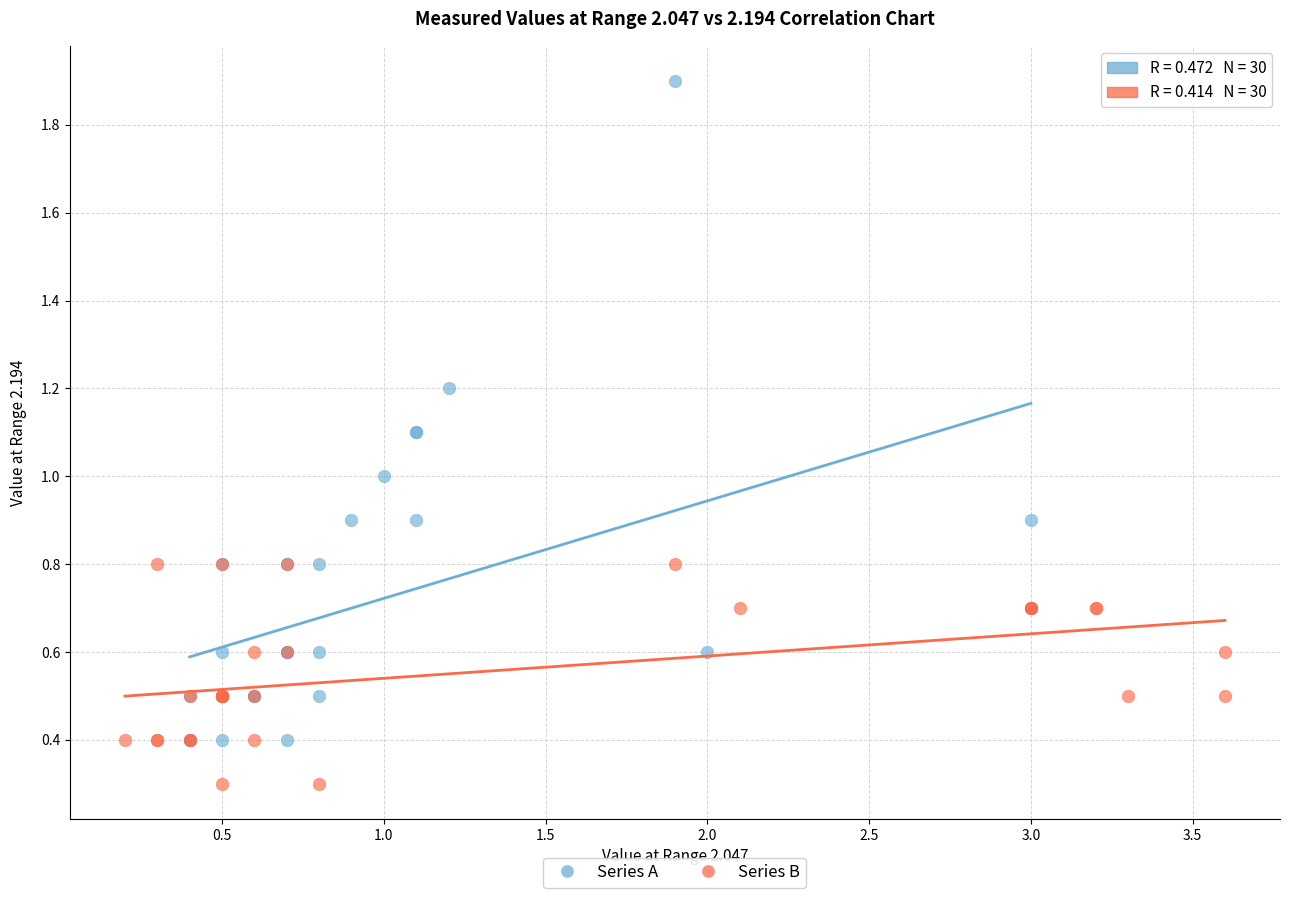

Which series contains the lowest Y value?

Series B